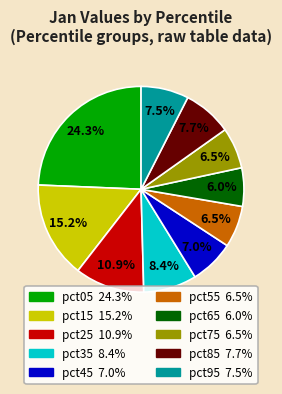

Does pct25 represent more than half of the total?

No